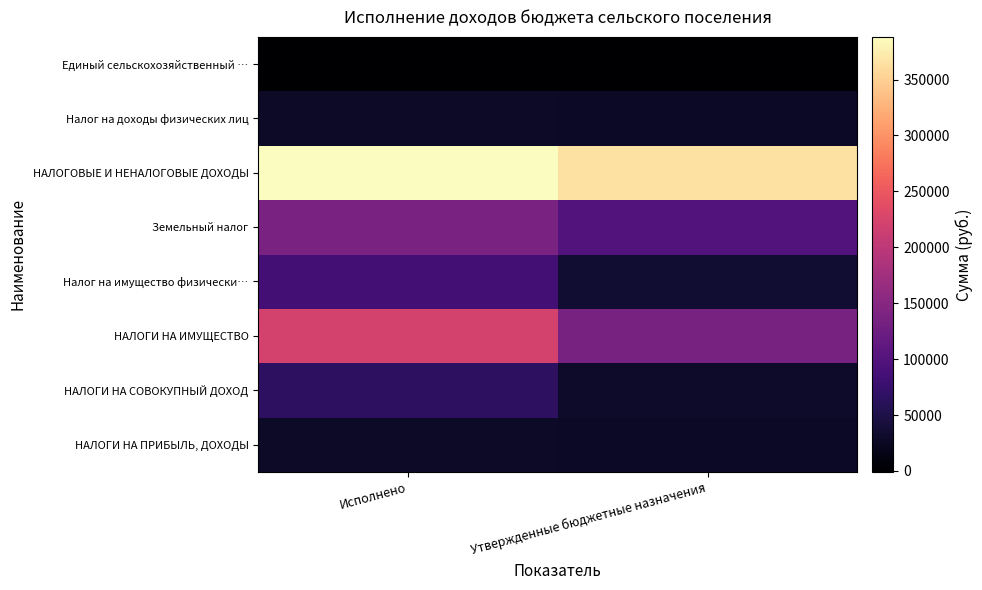

What is the total value across all series at Утвержденные бюджетные назначения?

719000.0